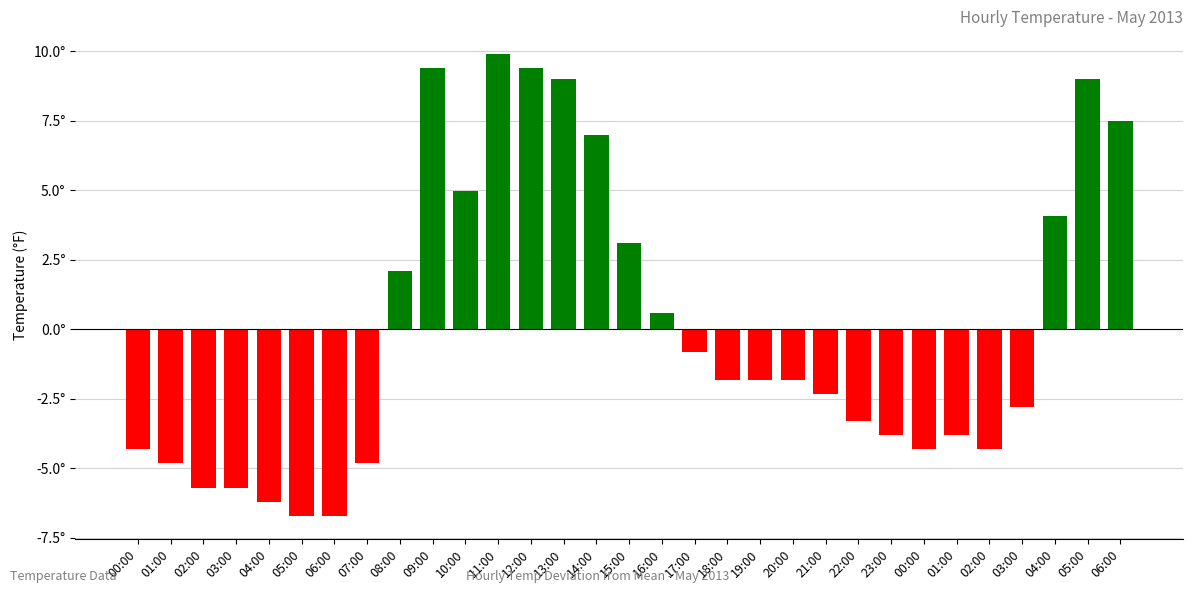

Does the chart contain any negative values?

Yes